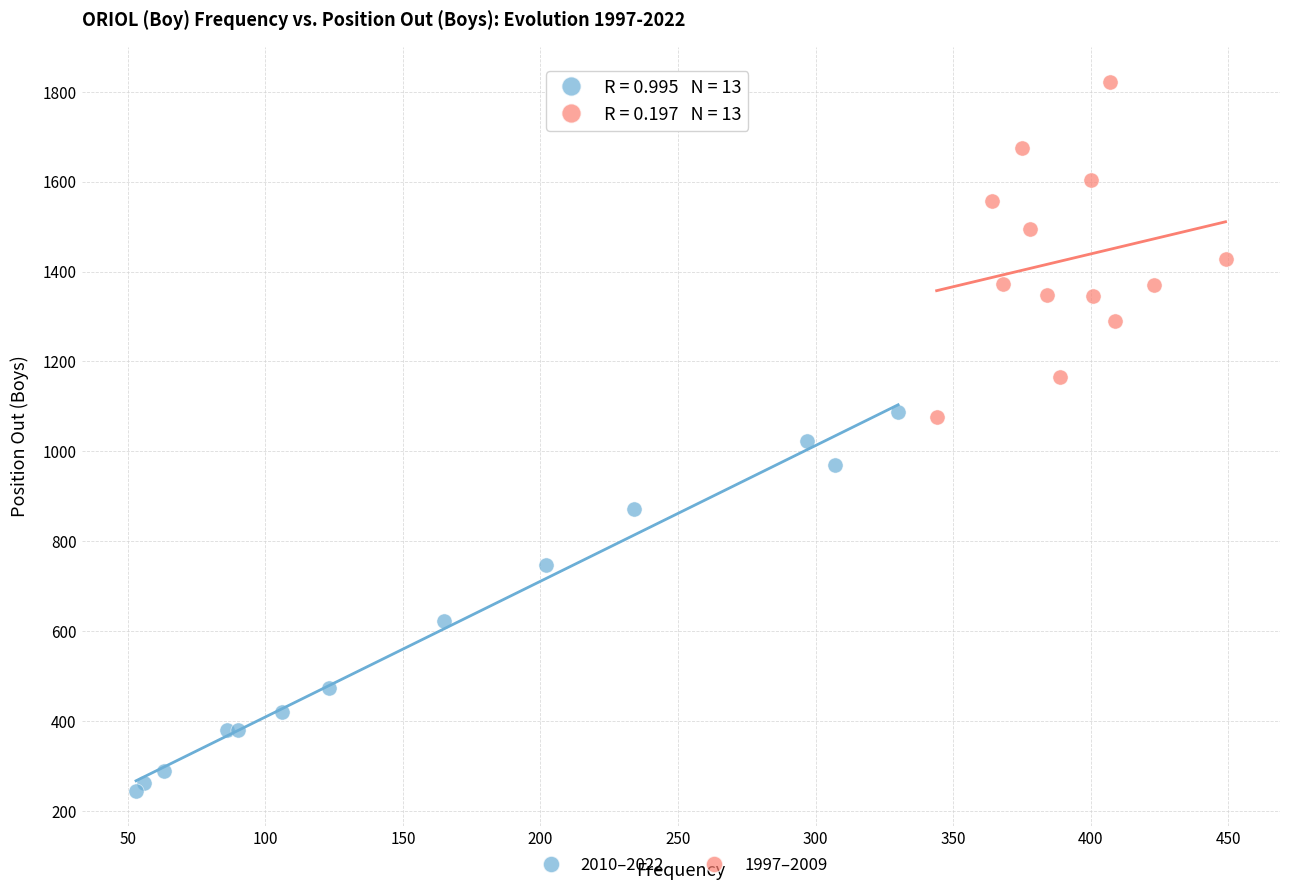

Which series contains the lowest Y value?

2010–2022